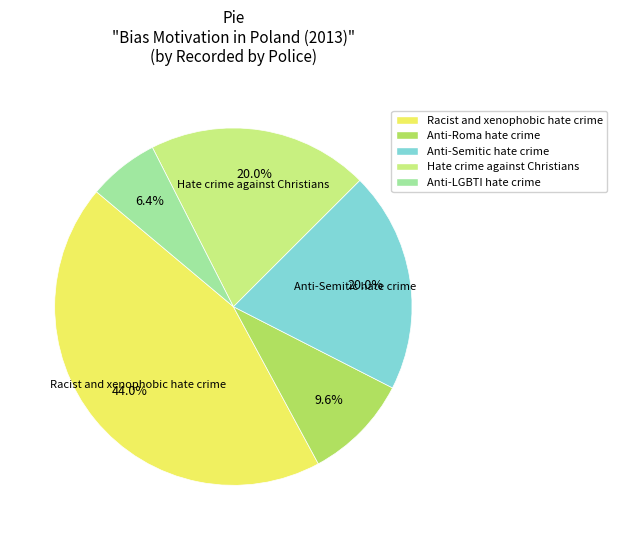

Which slice is the largest?

Racist and xenophobic hate crime